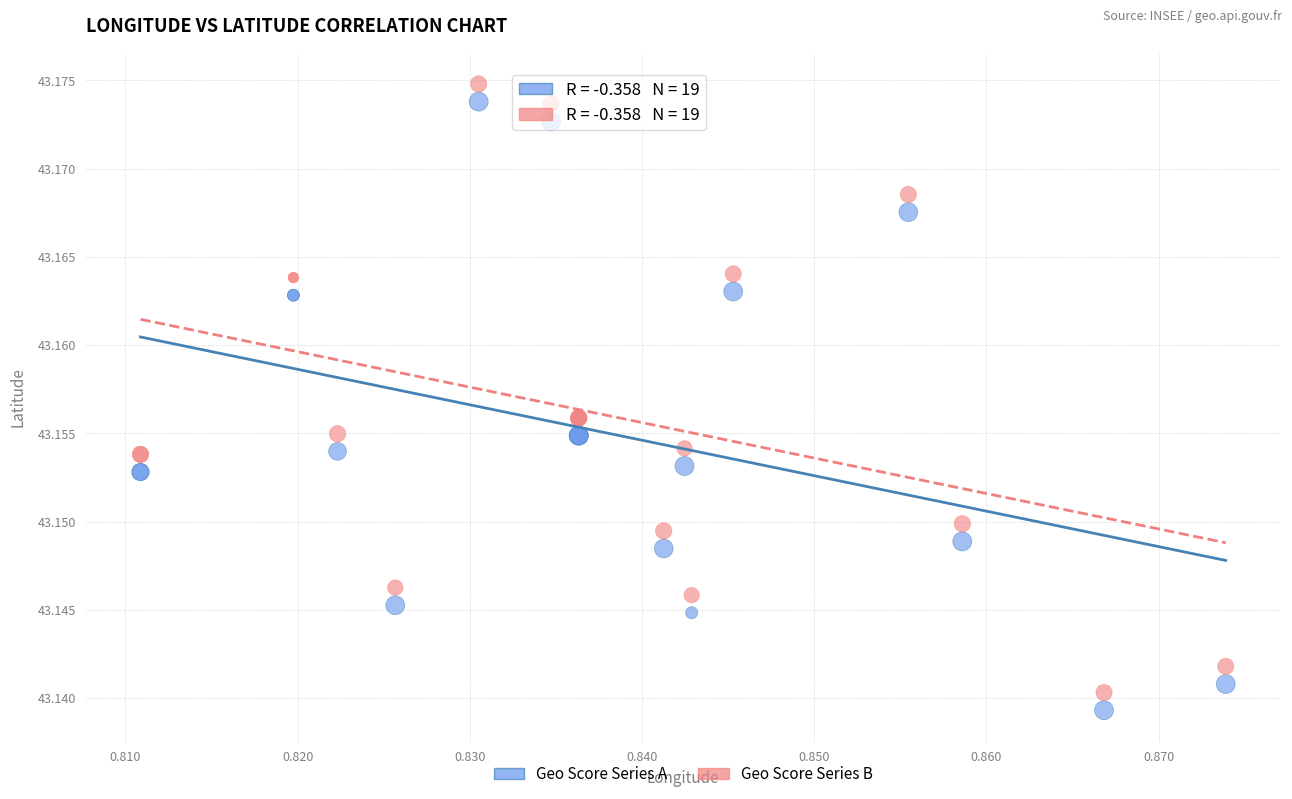

Which series contains the highest Y value?

Geo Score Series B